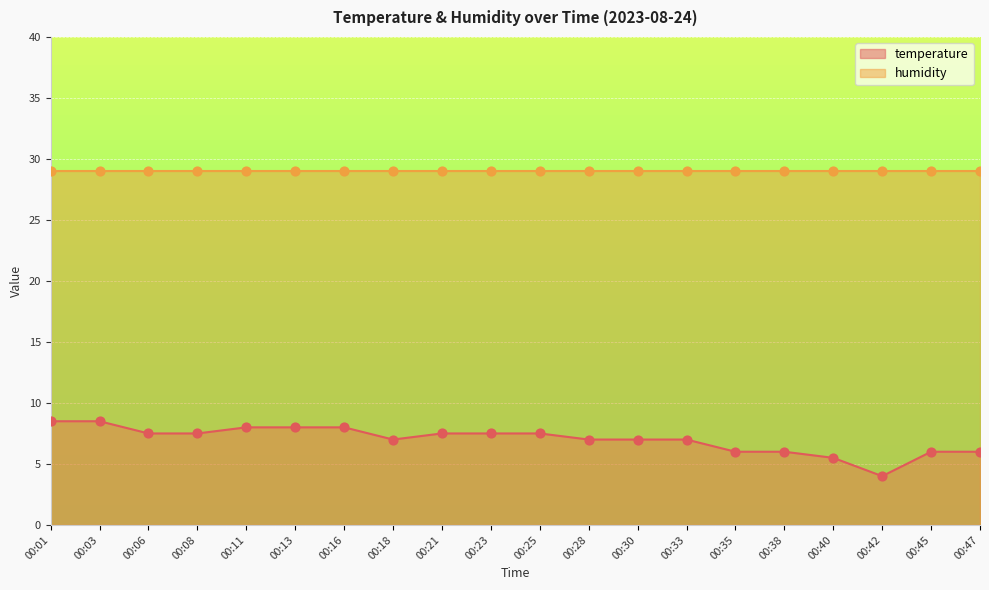

What is the ratio of the value at 00:23 to the value at 00:33?

1.1